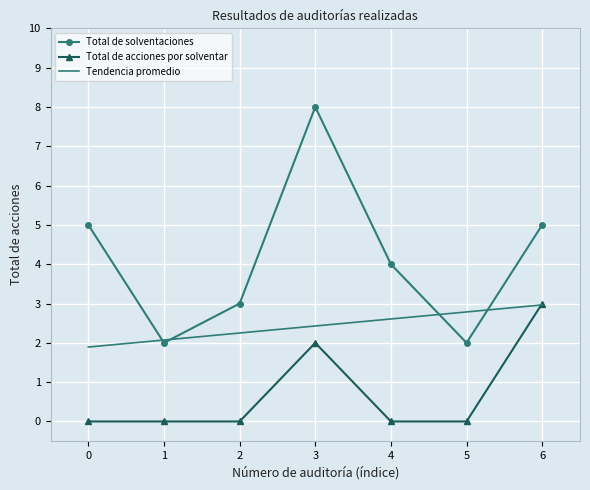

What is the average value of the Total de acciones por solventar series?

1